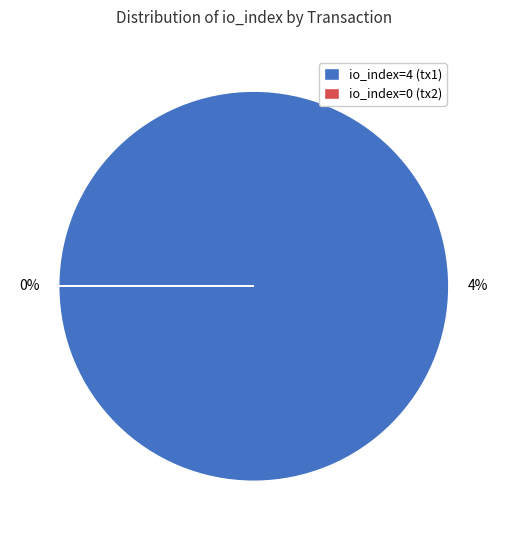

Rank the categories by value from lowest to highest.

io_index=0, io_index=4